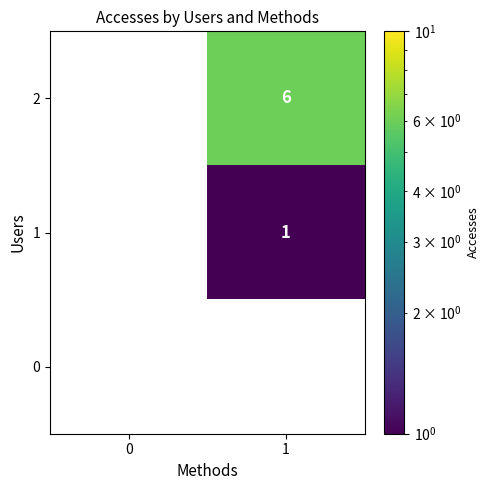

What is the approximate value of 2 at 1?

6